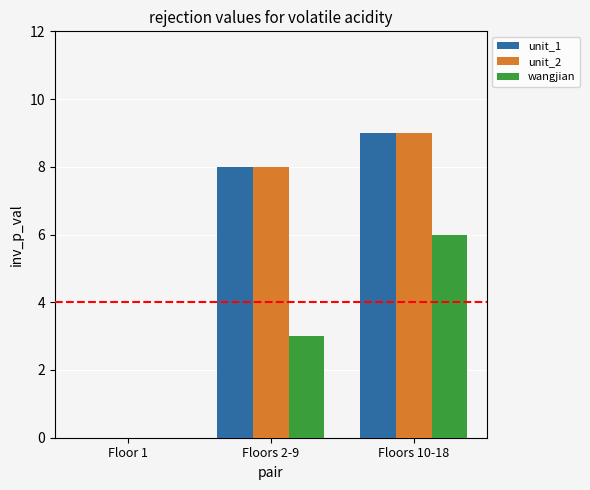

What is the maximum value for wangjian?

6